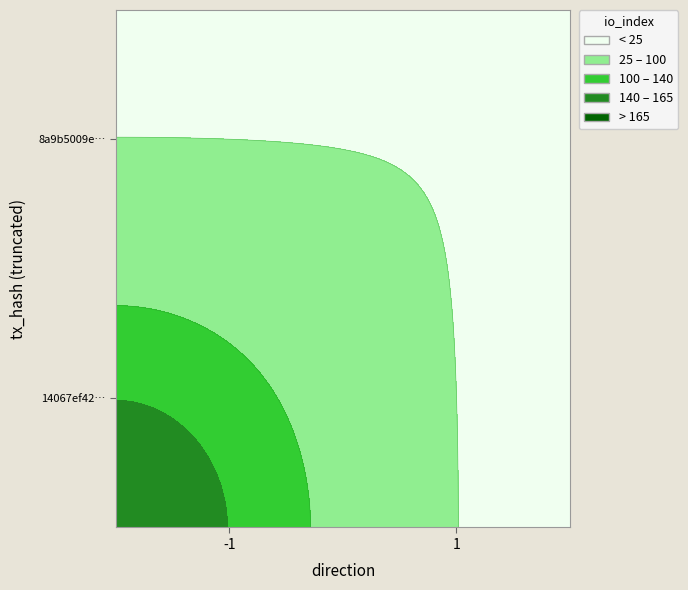

What is the maximum value shown in the chart?

165